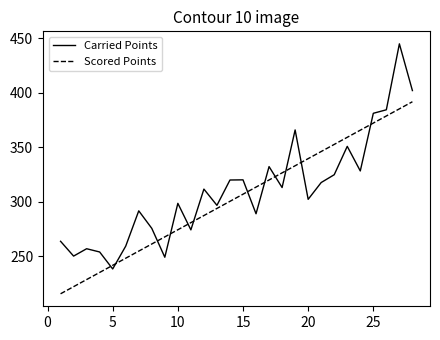

List the series in order of their overall mean, highest first.

Carried Points, Scored Points